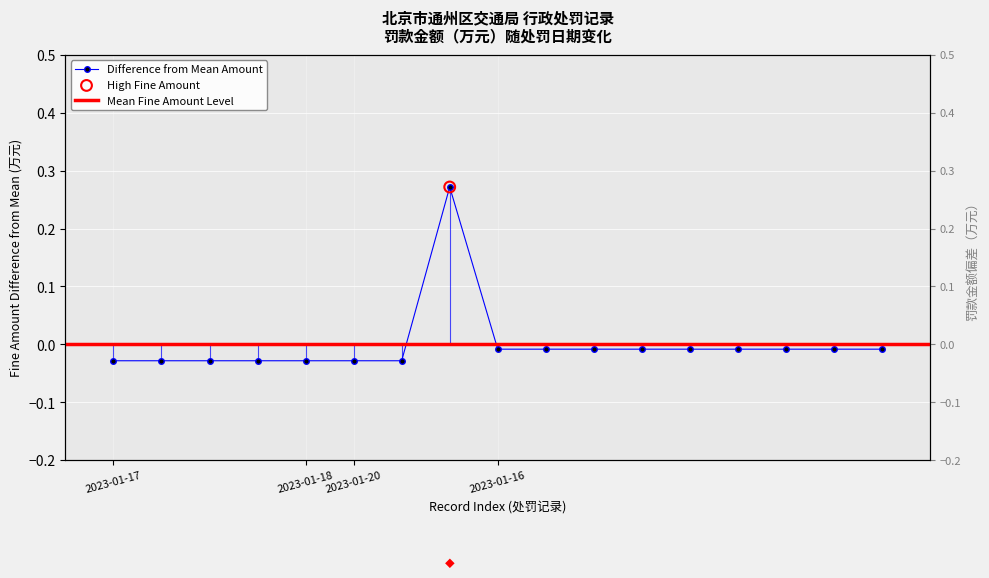

Between 2023-01-20 and 2023-01-17, which is larger?

2023-01-17